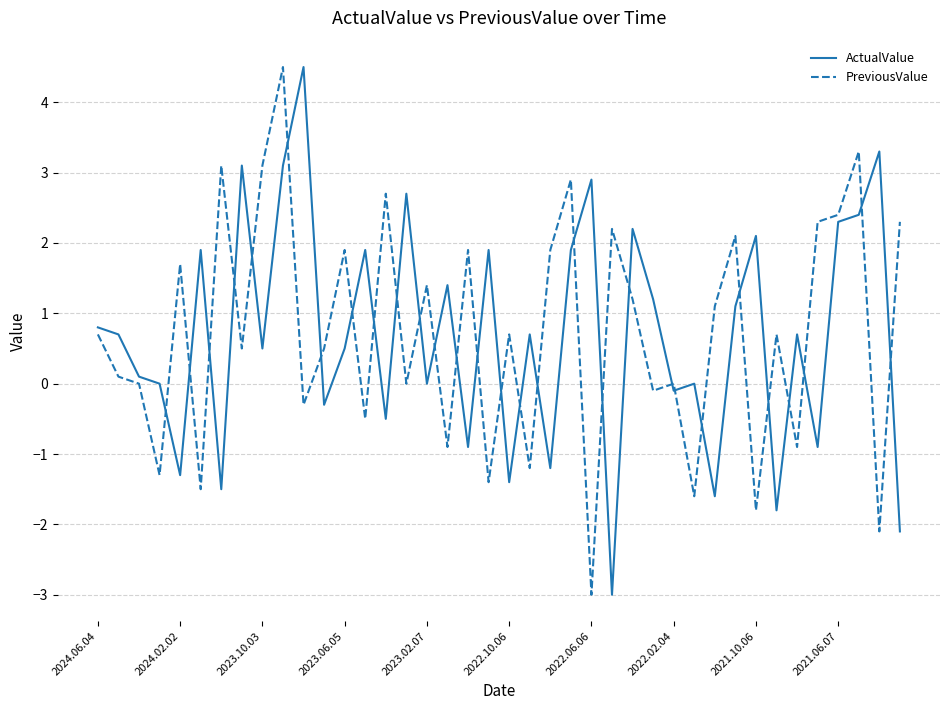

Does the chart have visible grid lines?

Yes